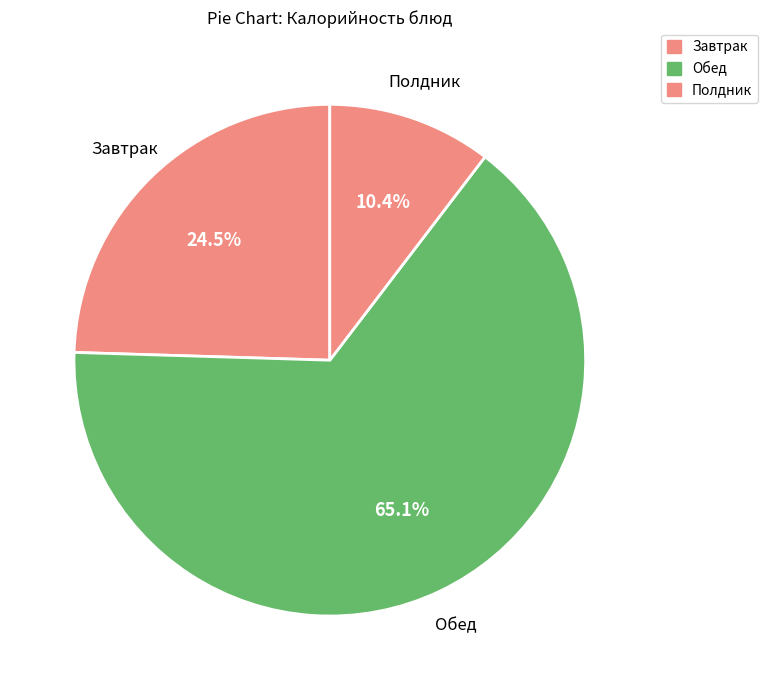

How many slices are in this pie chart?

3